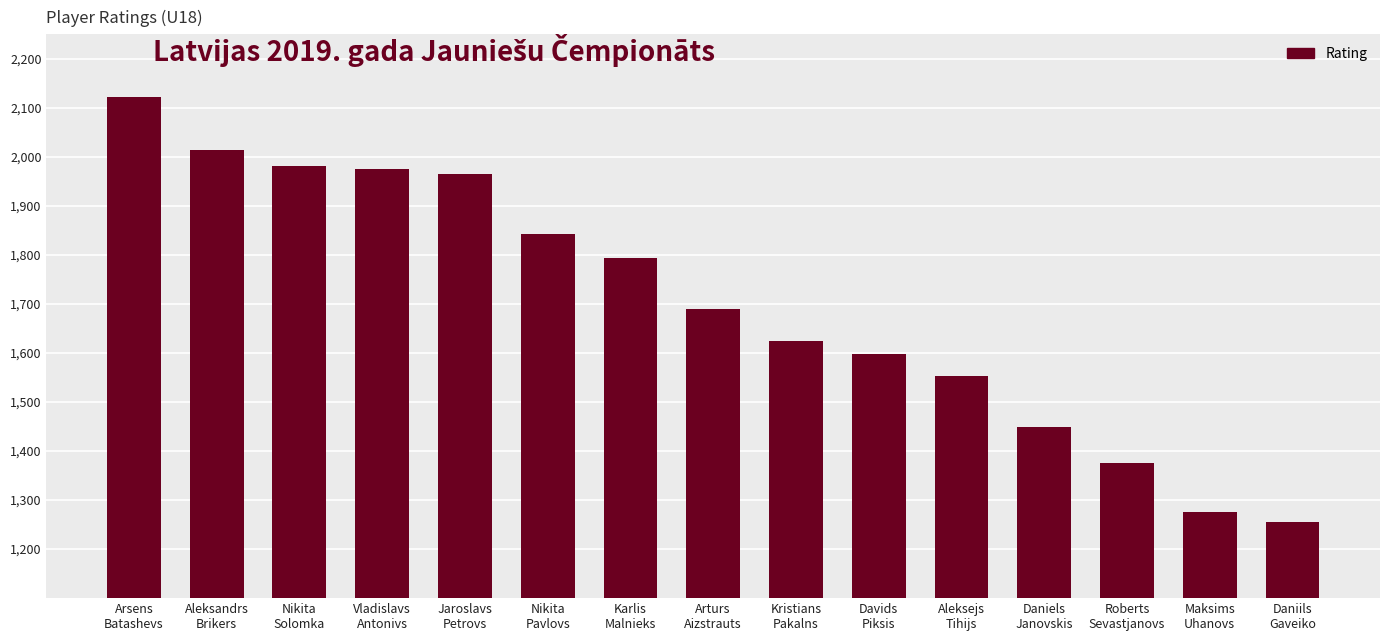

What is the maximum value shown in the chart?

2122